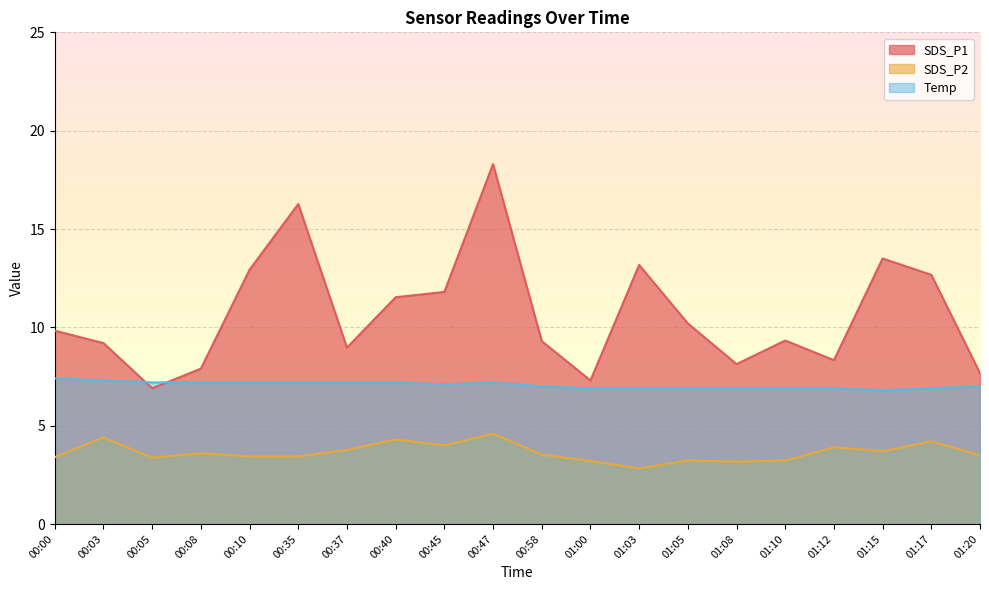

True or false: SDS_P1 has more than 0 points higher than both neighbors.

True